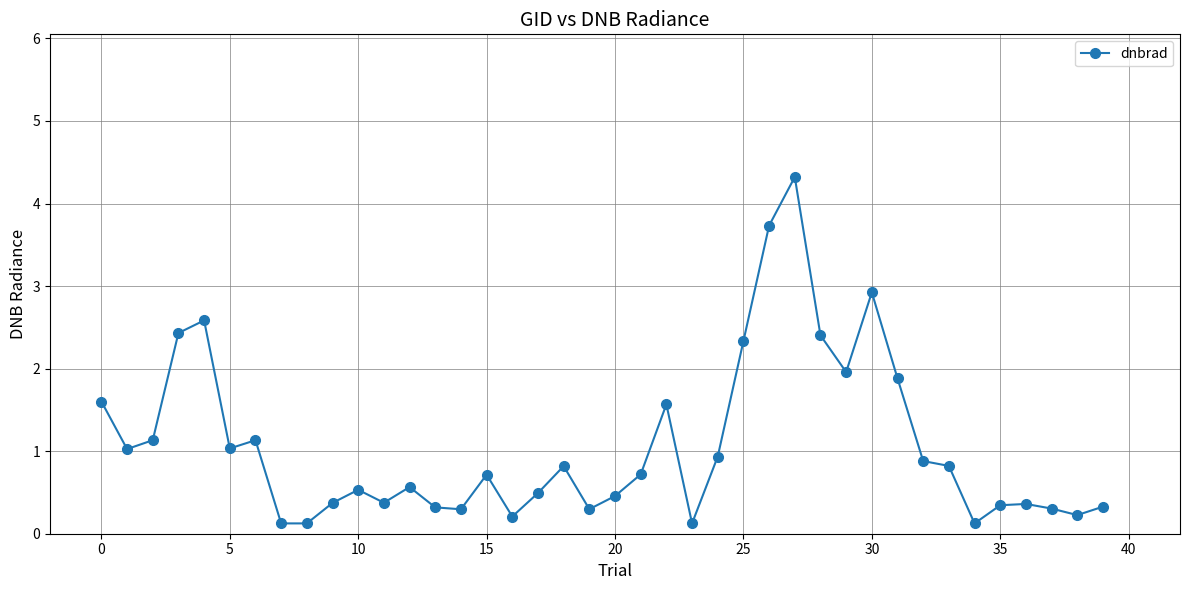

What is the value of the 13th point from the left?

0.6